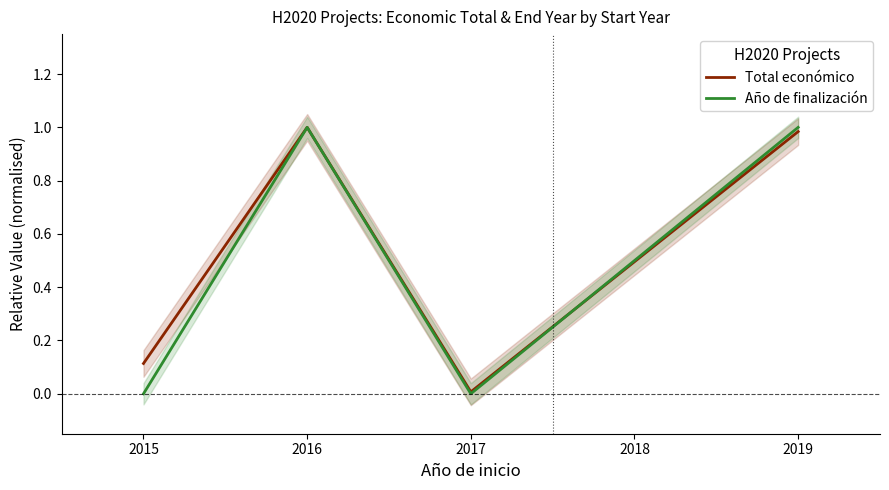

How many data points does each series have?

4